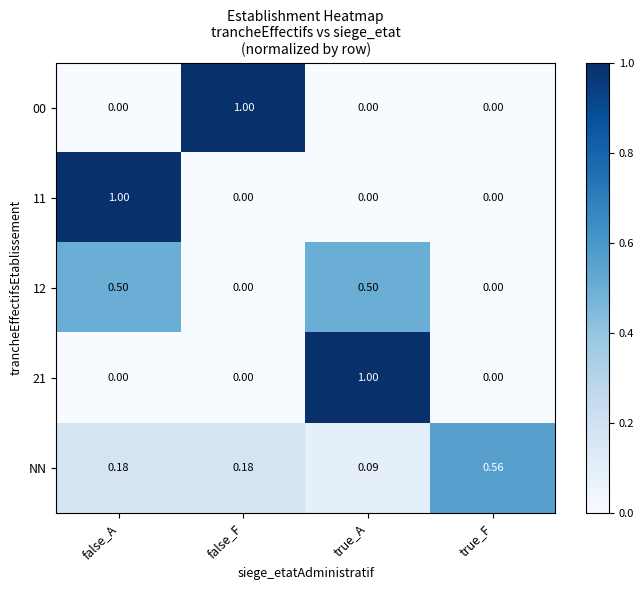

At which label is NN closest to 0?

true_A